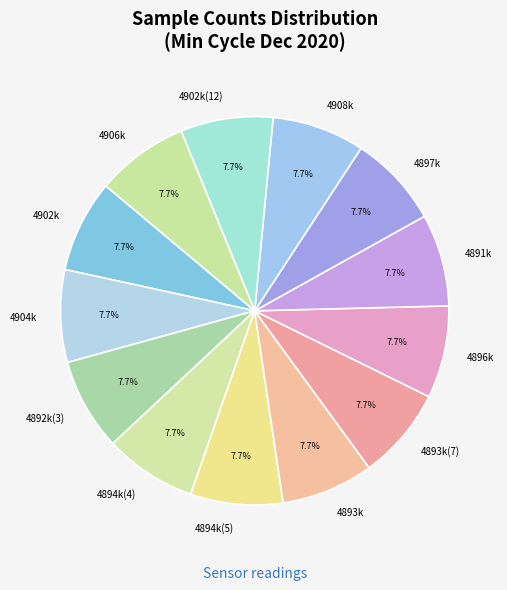

Approximately how many times larger is the value at 4897k compared to 4902k(12)?

1.0